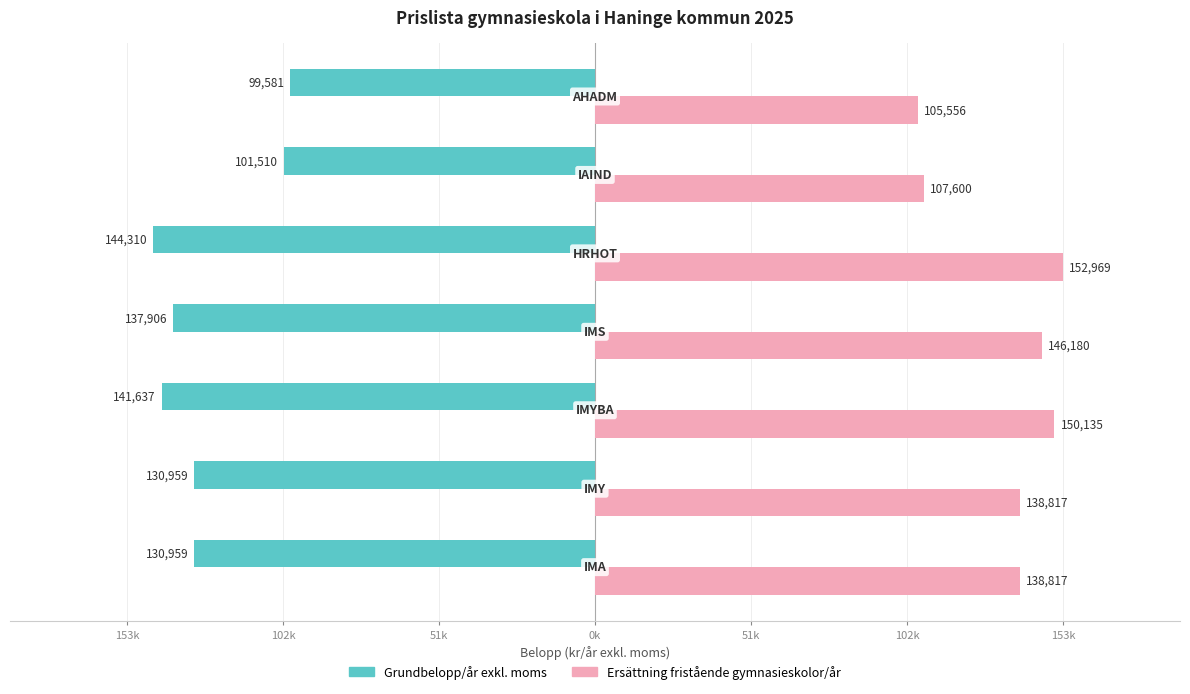

Reading left to right, transcribe all the data shown in this chart.

Grundbelopp/år exkl. moms: 153k=-130959.0	102k=-130959.0	51k=-141636.8	0k=-137906.1	51k=-144310.0	102k=-101509.7	153k=-99581.1
Ersättning fristående gymnasieskolor/år: 153k=138816.6	102k=138816.6	51k=150135.0	0k=146180.5	51k=152968.6	102k=107600.3	153k=105555.9